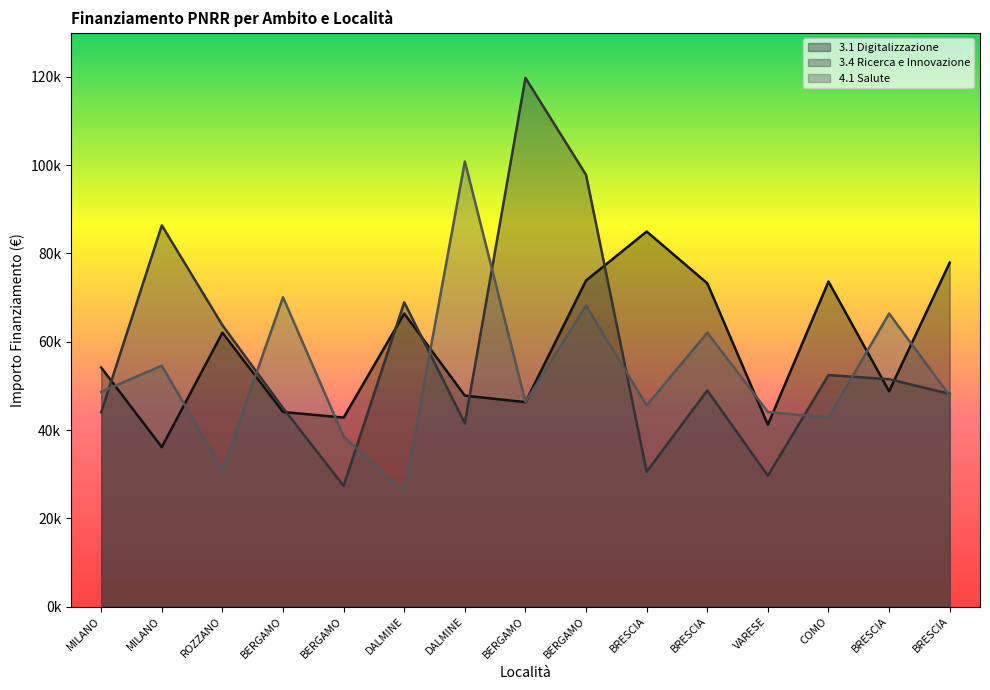

What is the average value of the 3.4 Ricerca e Innovazione series?

57054.1